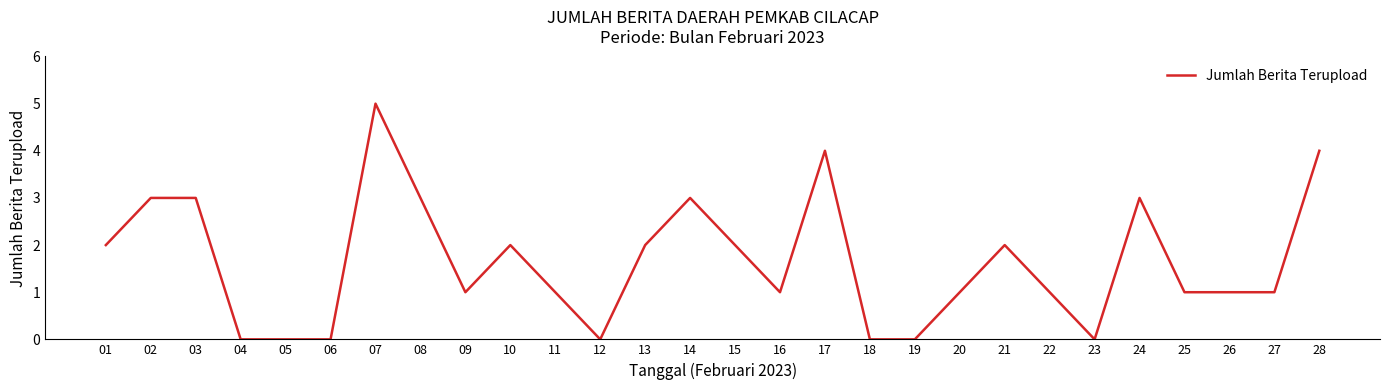

What is the difference between the second highest and minimum values?

4